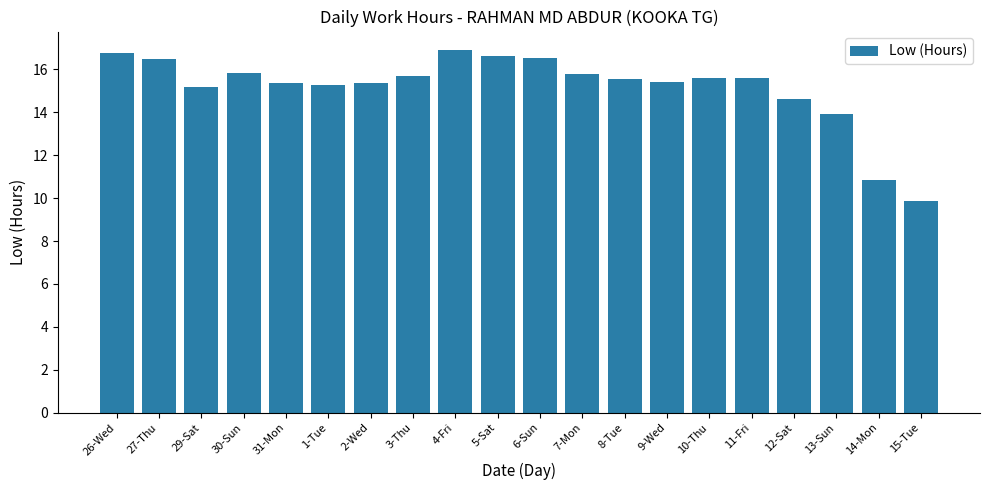

Is it true that the value at 7-Mon is 15.8?

True